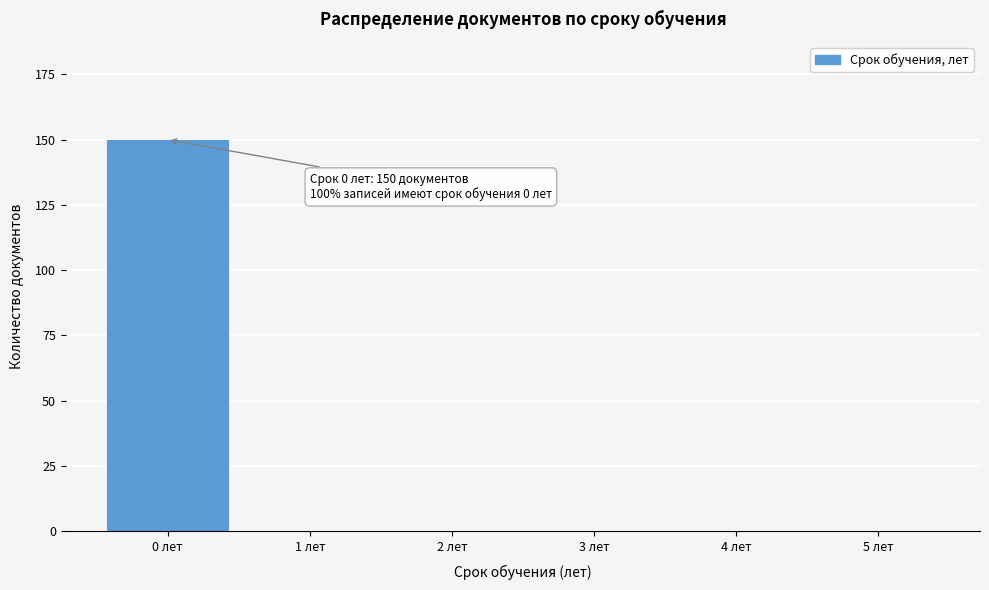

Reading right to left, transcribe all the data shown in this chart.

5 лет=0	4 лет=0	3 лет=0	2 лет=0	1 лет=0	0 лет=150